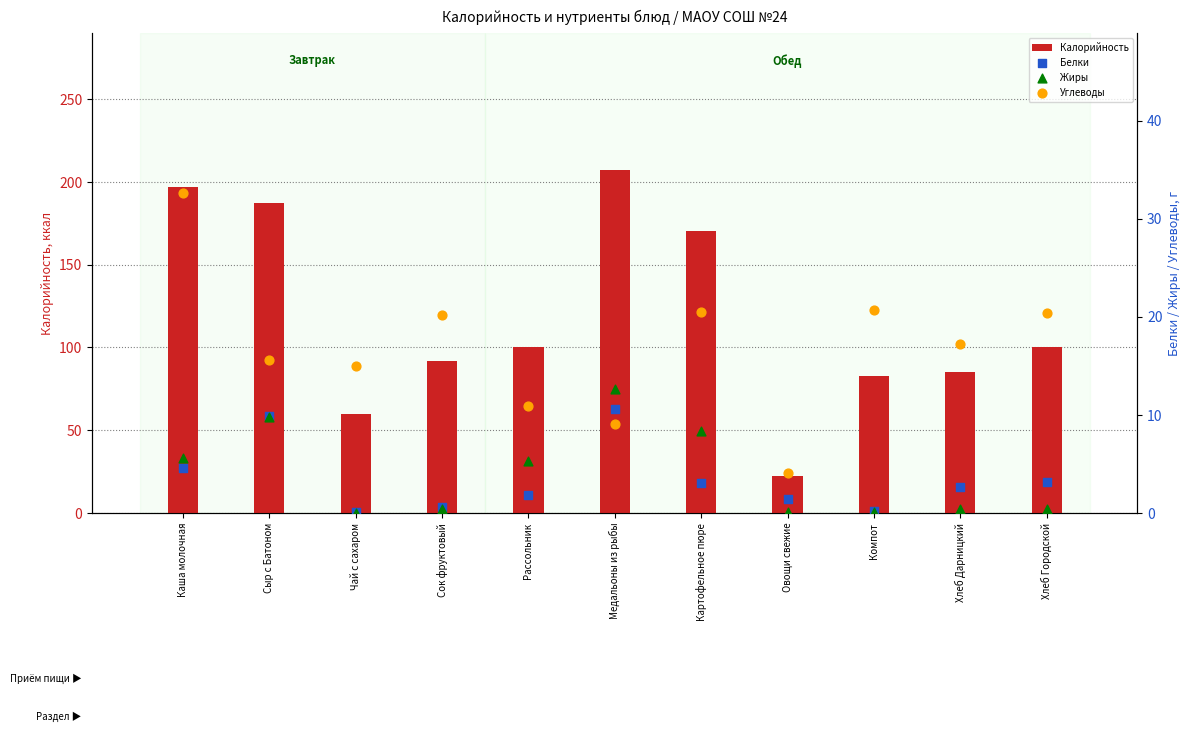

Which series has the largest total across all categories?

Калорийность